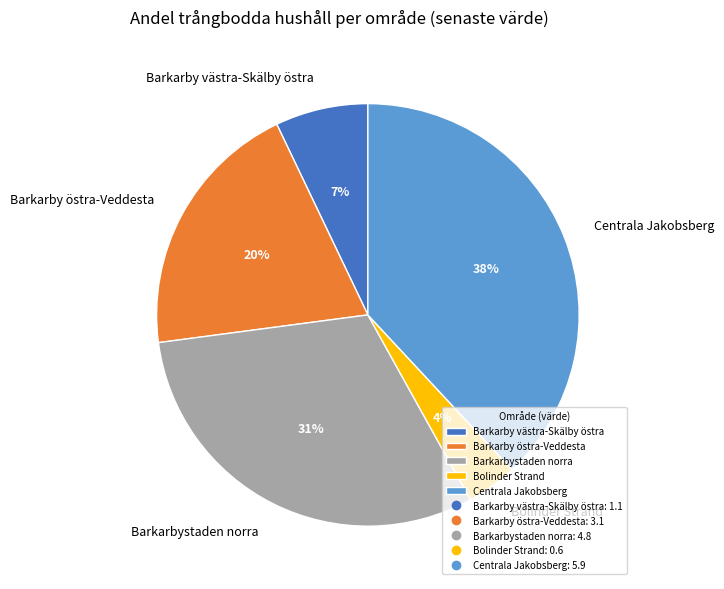

Which category has the biggest portion of the pie?

Centrala Jakobsberg